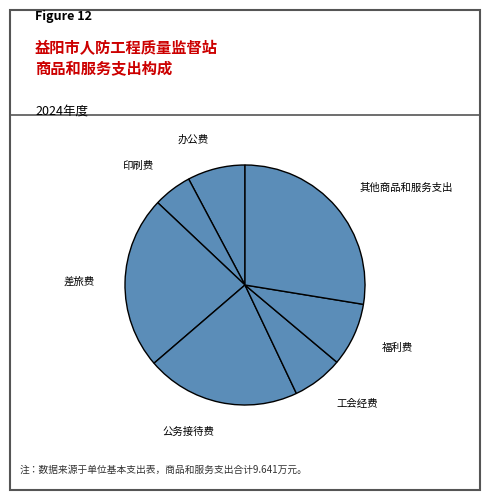

Rank the categories by value from lowest to highest.

印刷费, 工会经费, 办公费, 福利费, 公务接待费, 差旅费, 其他商品和服务支出